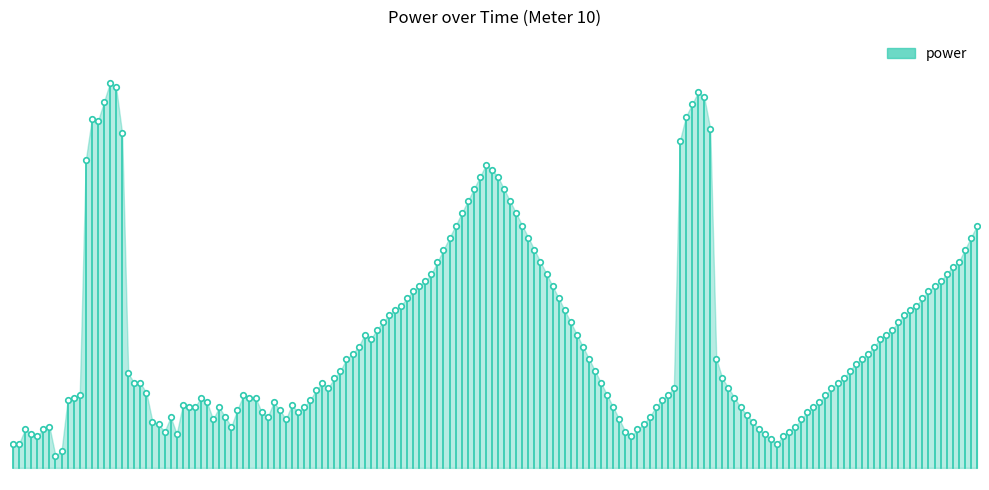

The value at 0 is 1.2. True or false?

True